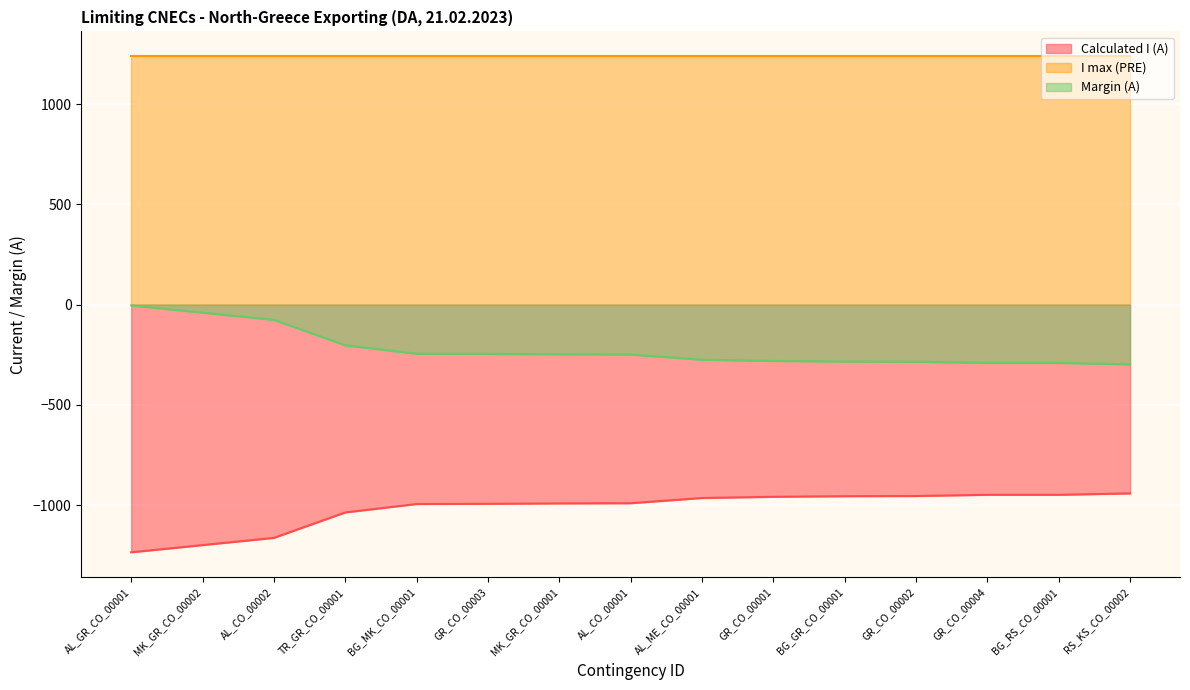

Which category has the highest value in the Margin (A) series?

AL_GR_CO_00001